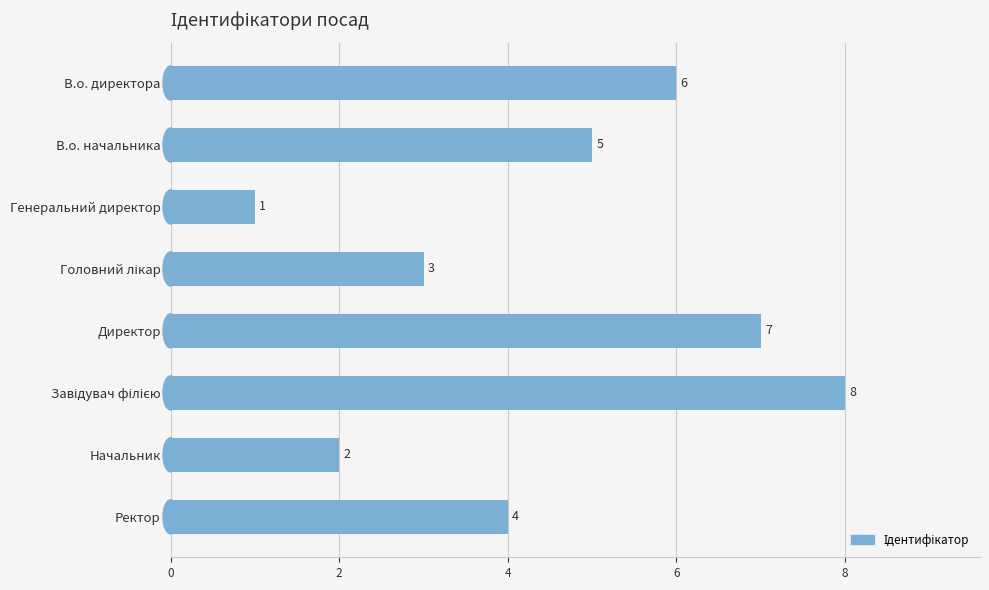

What is the value of the 3rd bar from the top?

1